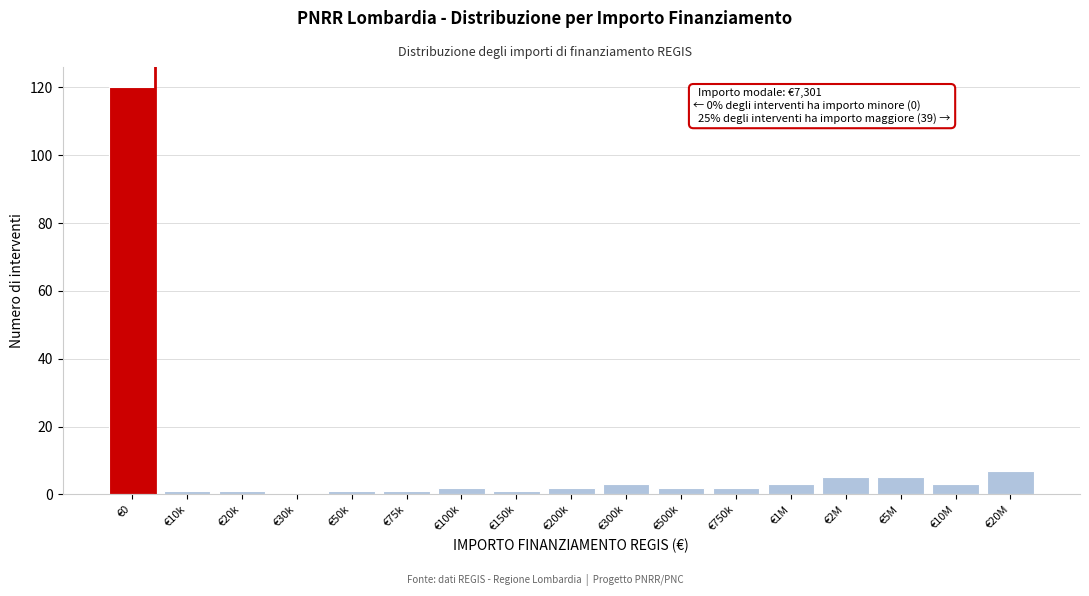

Reading right to left, list all the values displayed in this chart.

€20M=7	€10M=3	€5M=5	€2M=5	€1M=3	€750k=2	€500k=2	€300k=3	€200k=2	€150k=1	€100k=2	€75k=1	€50k=1	€30k=0	€20k=1	€10k=1	€0=120